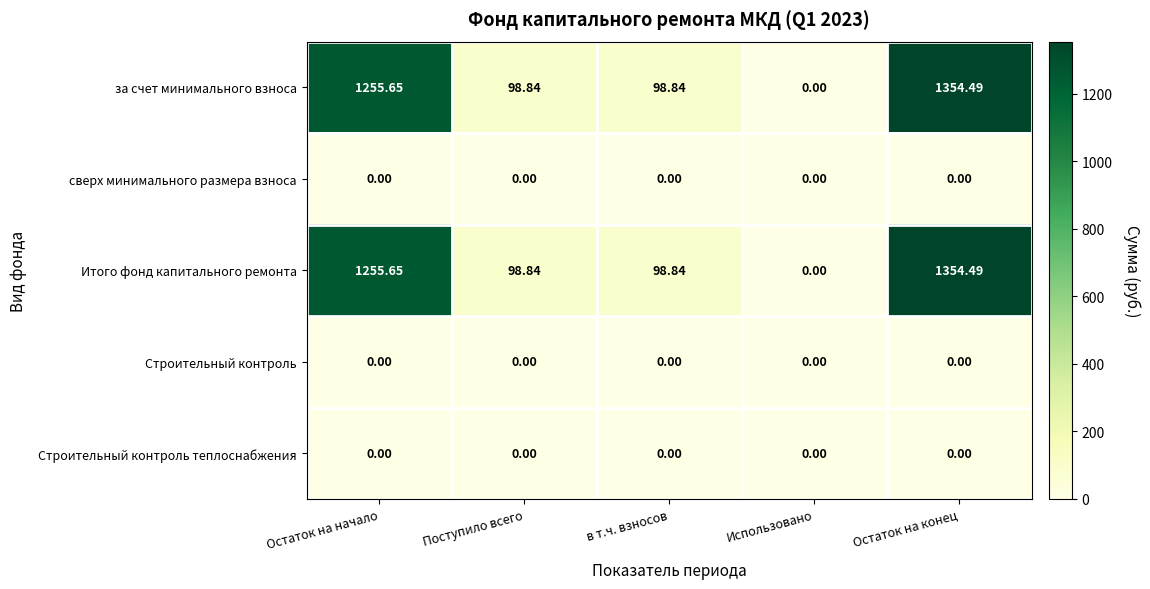

At which category is the sum across all series the highest?

Остаток на конец